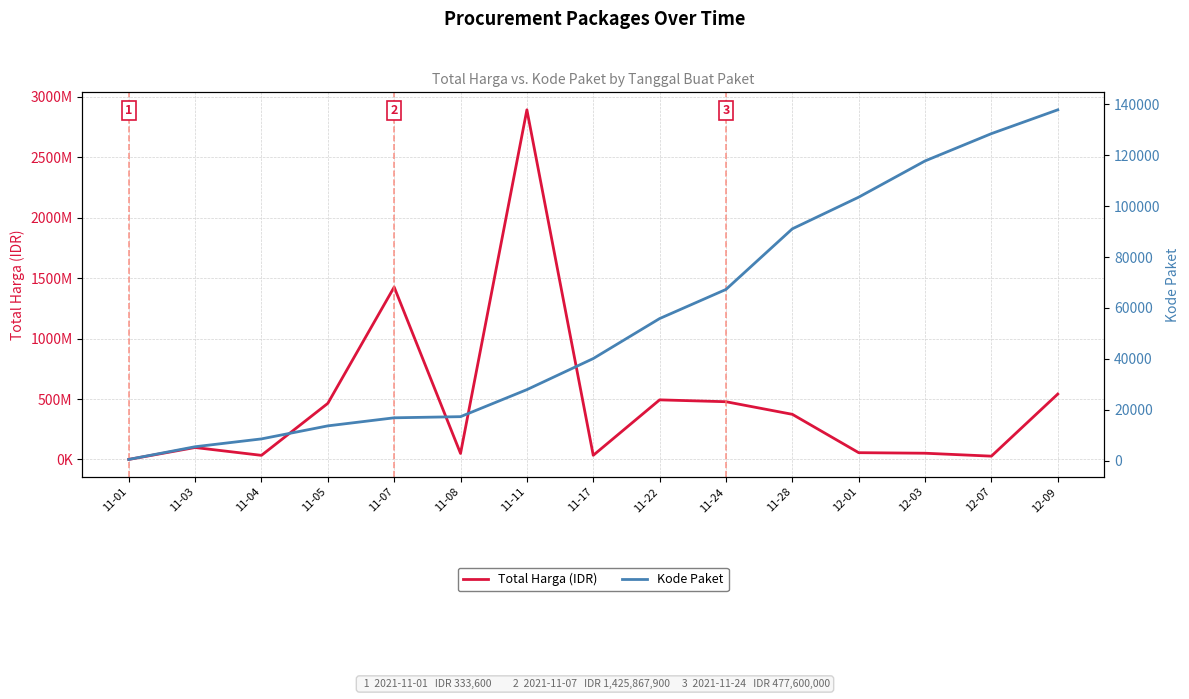

True or false: Kode Paket and Total Harga (IDR) cross at least once.

False